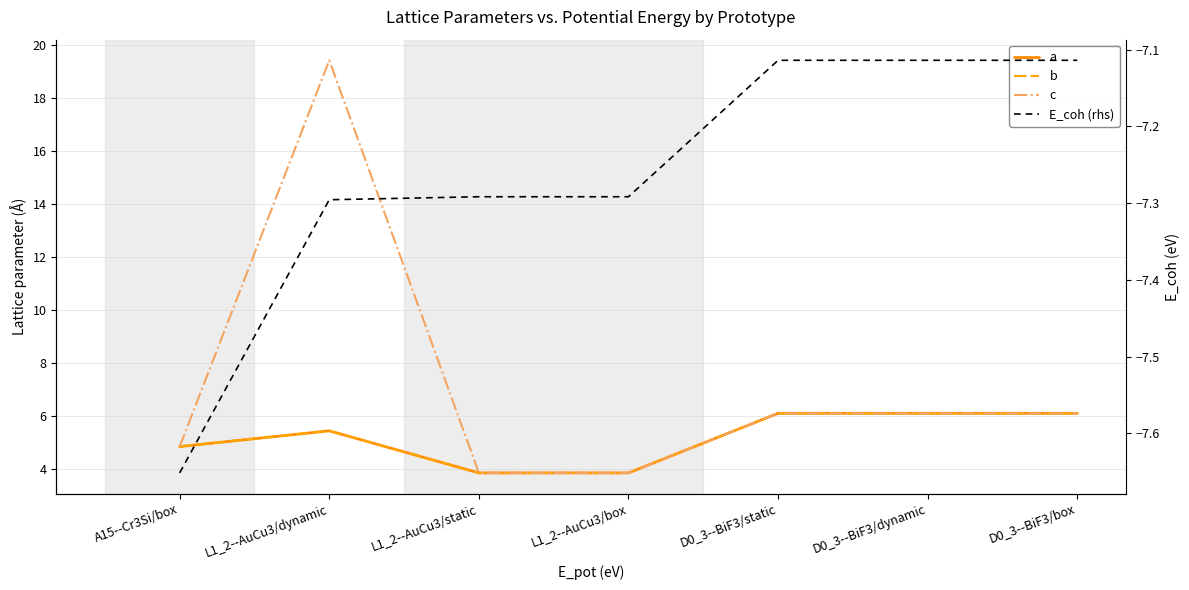

What is the difference between the maximum and minimum values in the c series?

15.5